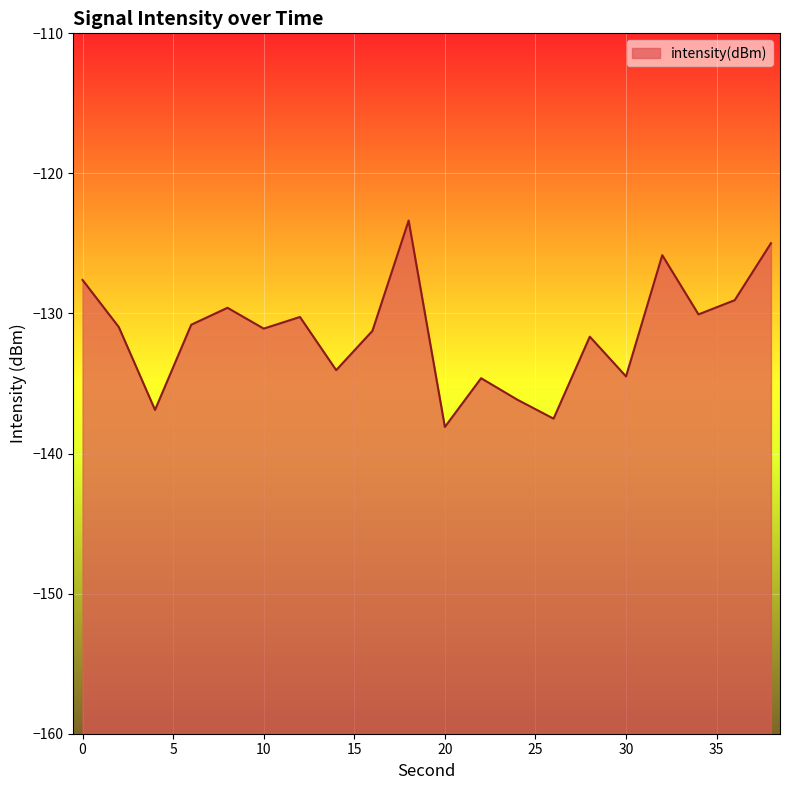

How many lines are shown in the chart?

1